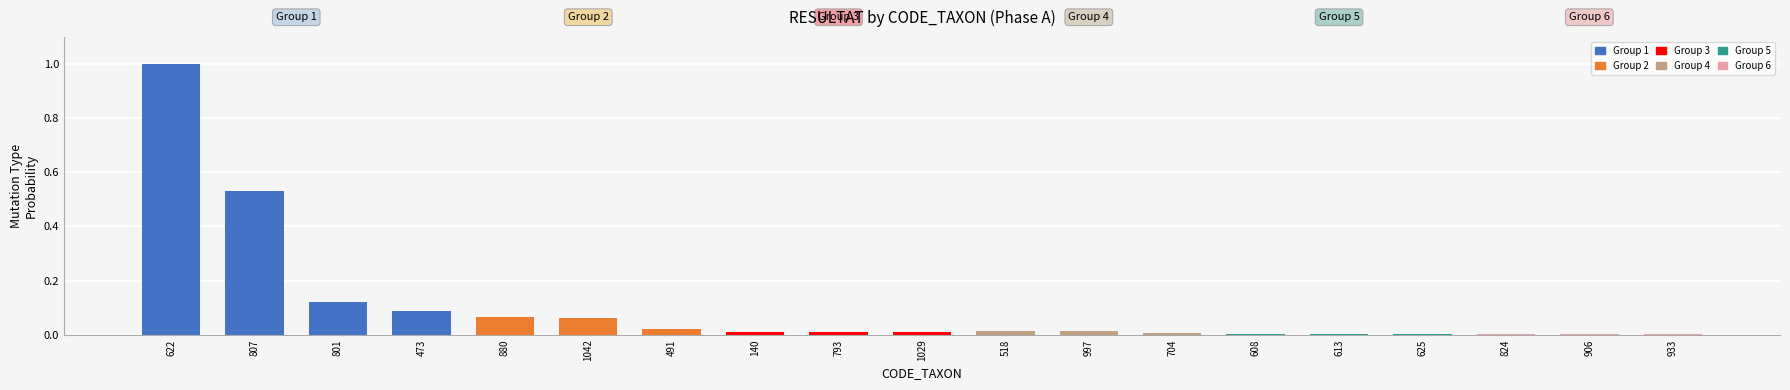

What is the greatest value displayed?

1.0